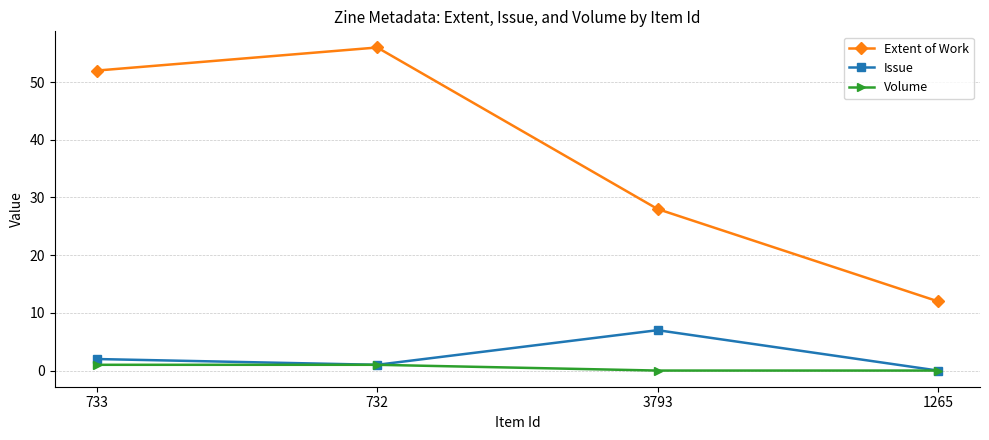

List the series in order of their peak value, highest first.

Extent of Work, Issue, Volume